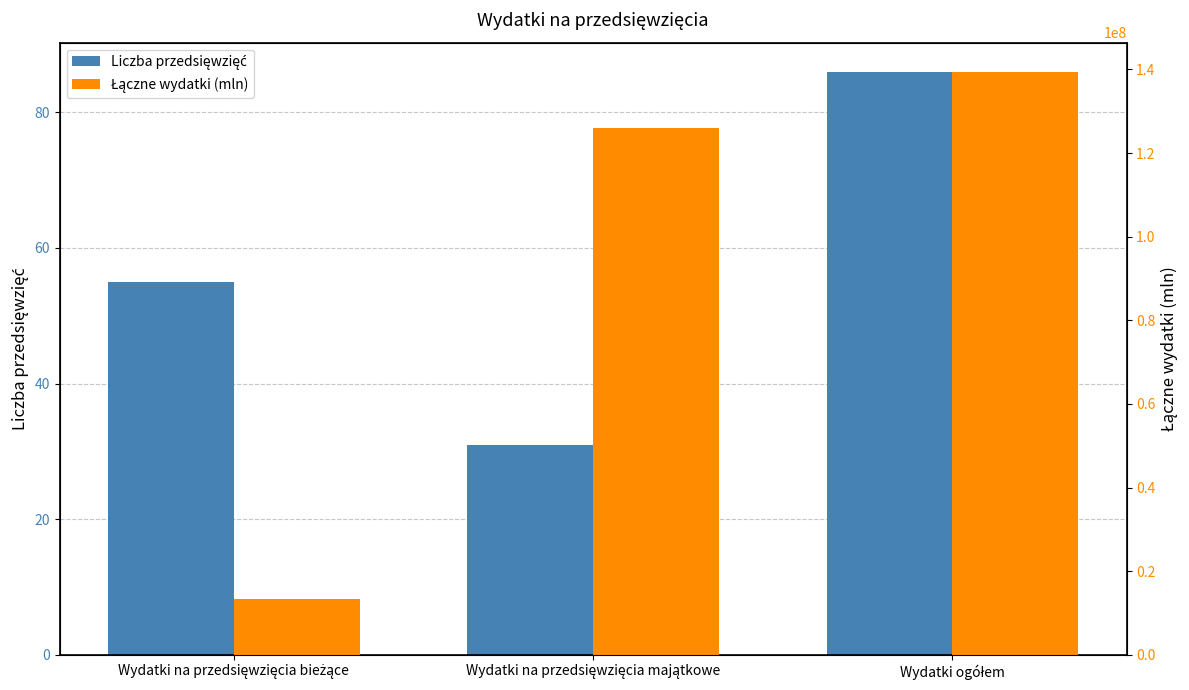

What is the average value of the Łączne wydatki (mln) series?

92964622.1